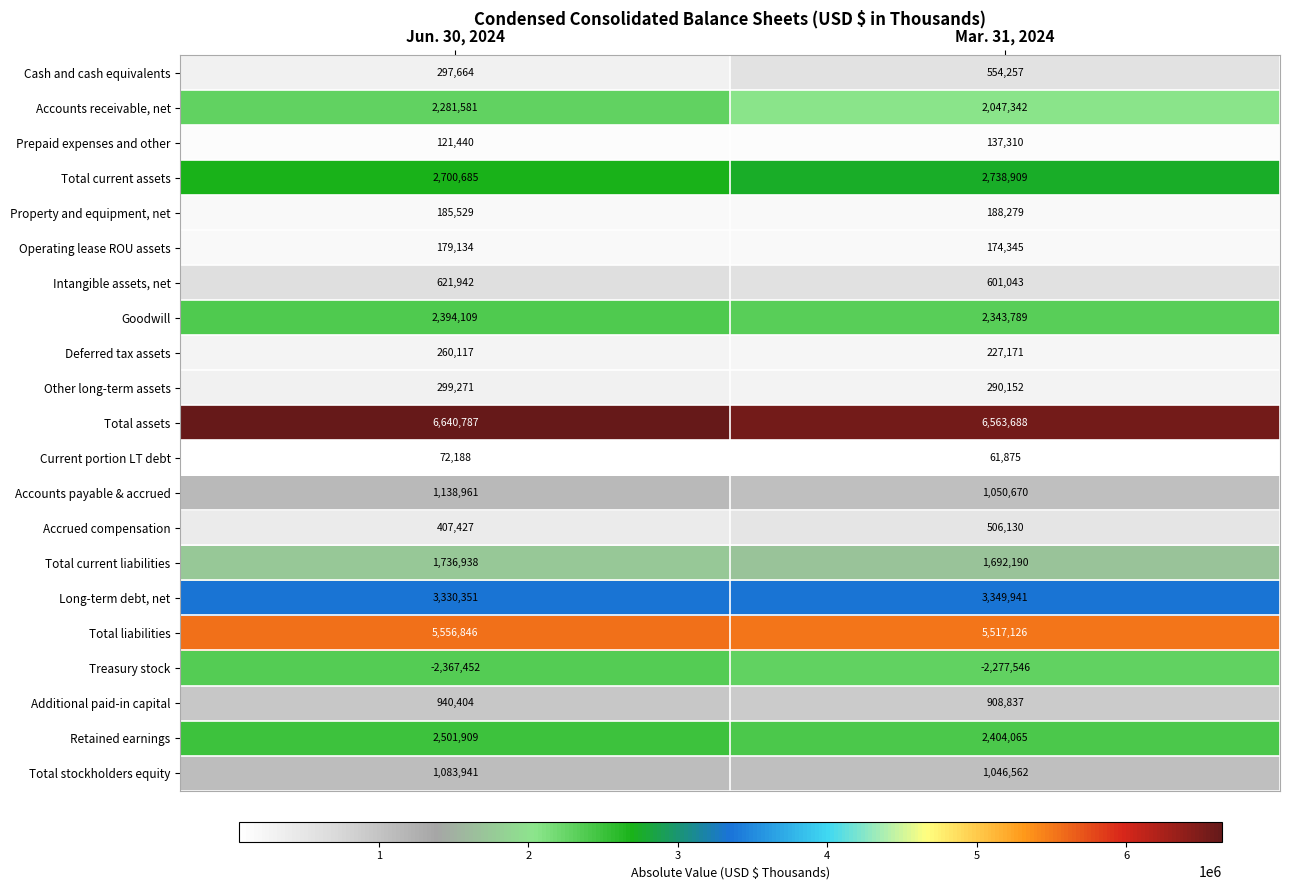

The value of Intangible assets, net at Jun. 30, 2024 is 621942. True or false?

True